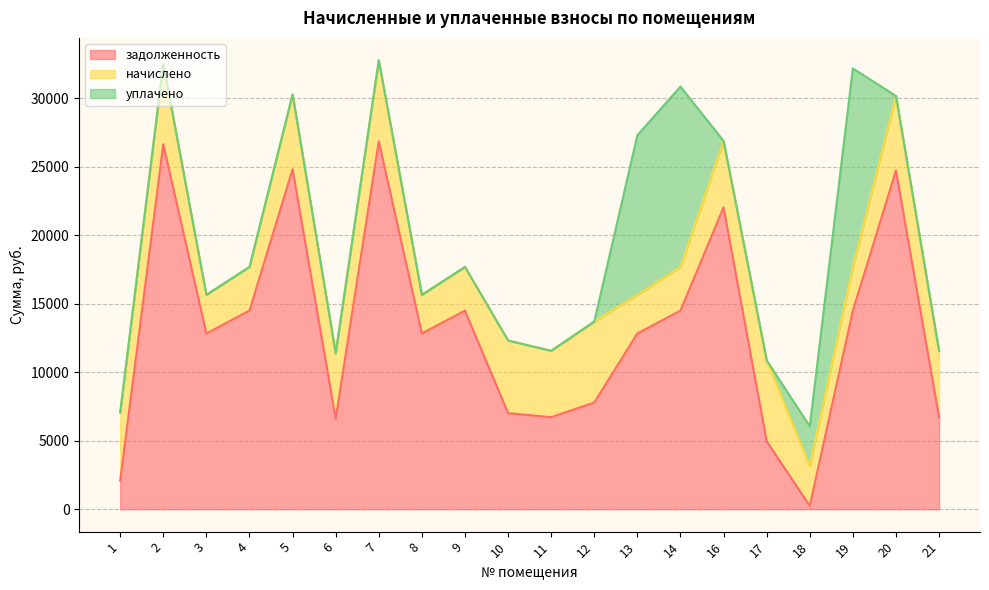

Reading left to right, transcribe all the data shown in this chart.

задолженность: 1=2078.1	2=26656.4	3=12833.5	4=14503.3	5=24832.0	6=6597.8	7=26872.9	8=12833.5	9=14503.3	10=7014.1	11=6718.2	12=7789.7	13=12833.5	14=14503.3	16=22048.8	17=4963.8	18=242.3	19=14503.3	20=24739.2	21=6708.8
начислено: 1=4987.3	2=5865.0	3=2823.7	4=3191.0	5=5463.6	6=4790.0	7=5912.6	8=2823.7	9=3191.0	10=5307.1	11=4851.2	12=5912.6	13=2823.7	14=3191.0	16=4851.2	17=5912.6	18=2905.3	19=3191.0	20=5443.2	21=4844.4
уплачено: 1=0.0	2=0.0	3=0.0	4=0.0	5=0.0	6=0.0	7=0.0	8=0.0	9=0.0	10=-335.4	11=0.0	12=0.0	13=11657.0	14=13173.7	16=0.0	17=0.0	18=2904.5	19=14503.3	20=0.0	21=0.0